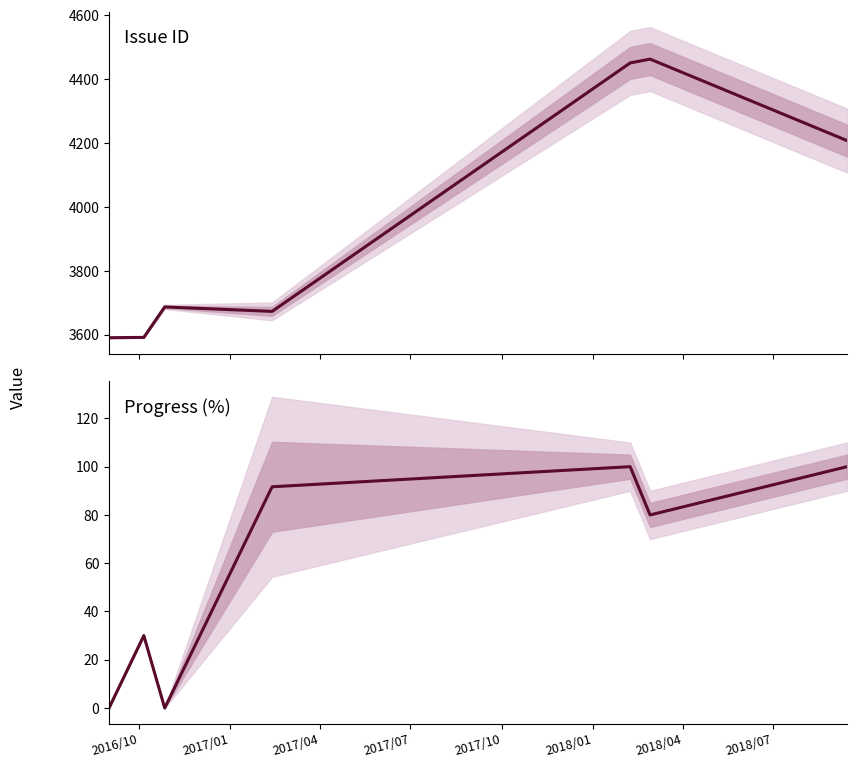

How many data points in Progress (%) are above 80?

3